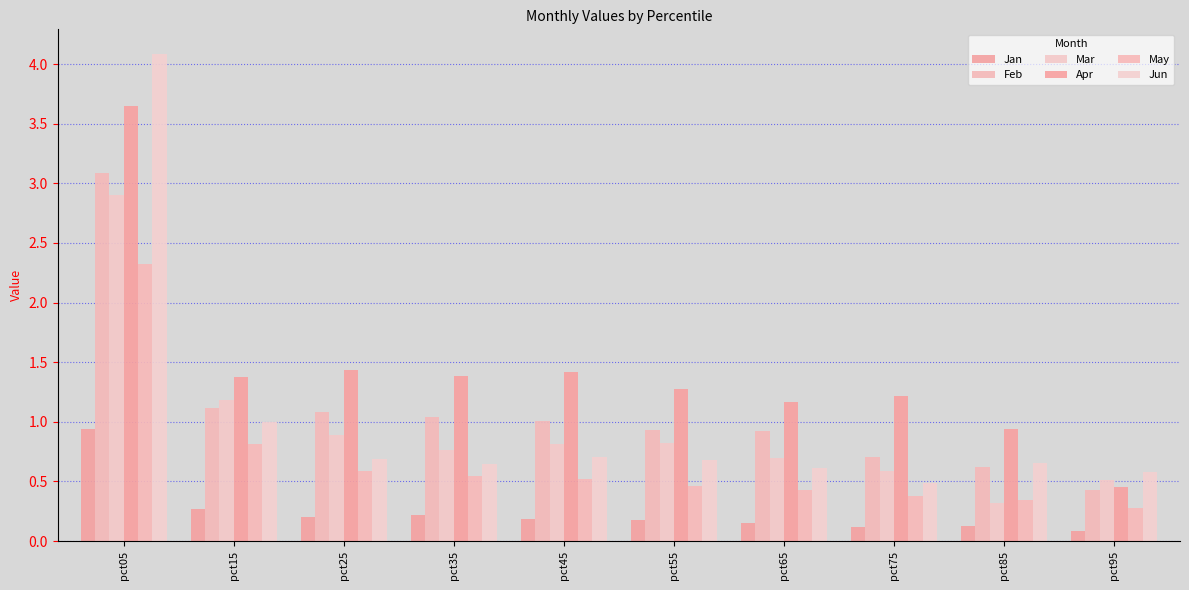

Which has a higher value, pct05 or pct95?

pct05